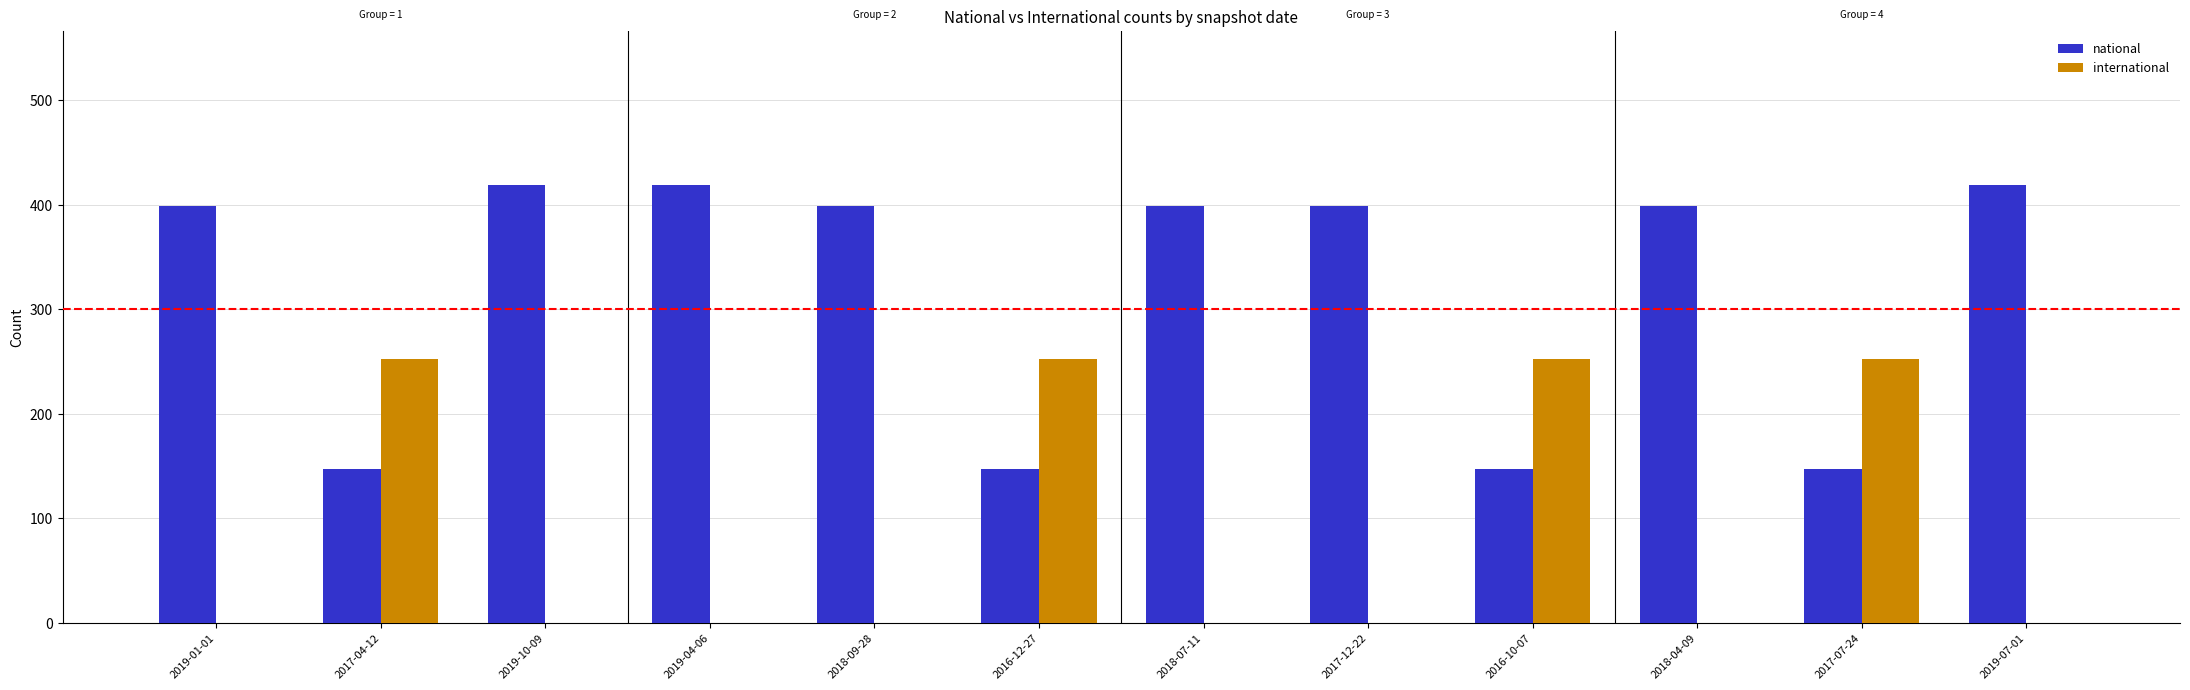

What is the sum of all national values?

3840